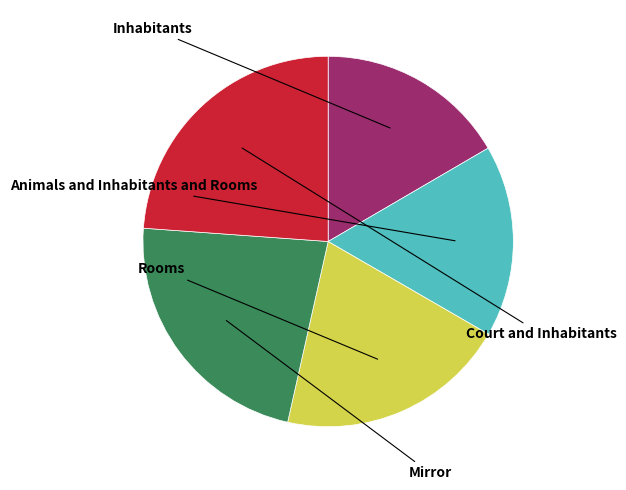

Is it true that Inhabitants is 17% of the pie?

True